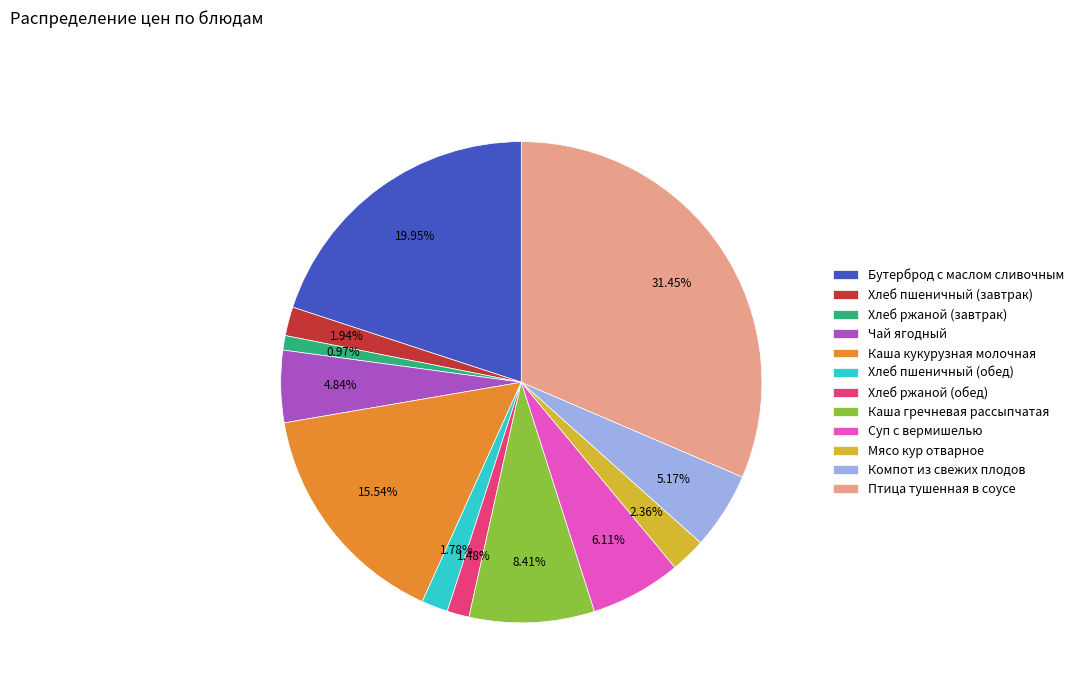

To the nearest percent, what percentage of the pie is Мясо кур отварное?

2%